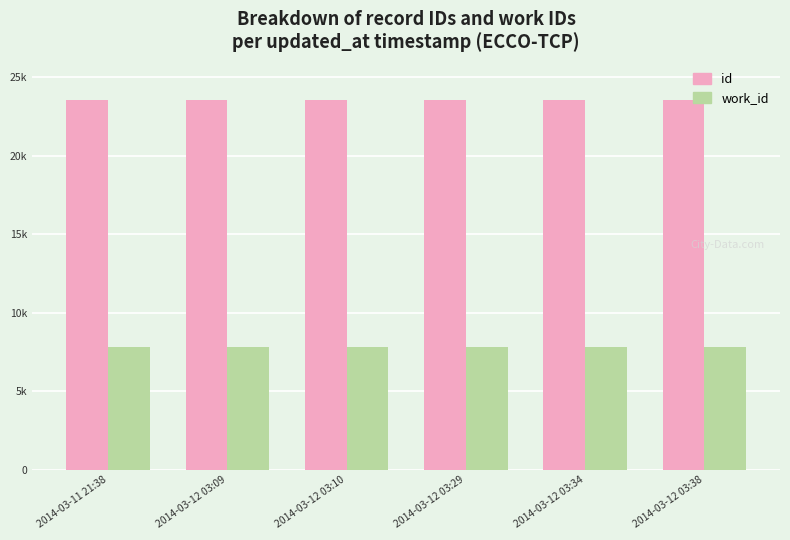

The value of work_id at 2014-03-12 03:34 is 7835. True or false?

True